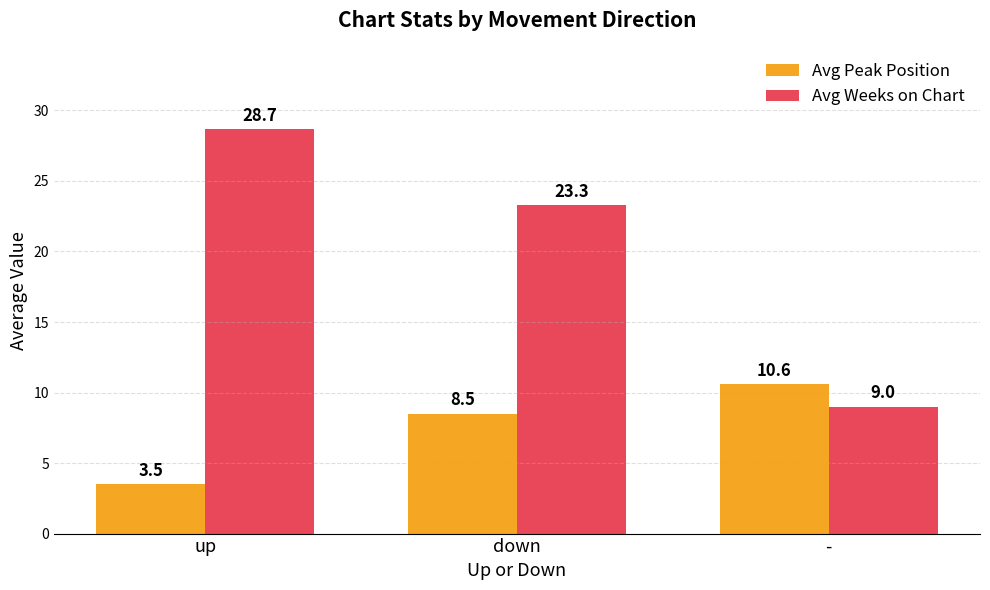

Reading left to right, extract all data points from this chart.

Avg Peak Position: up=3.5	down=8.5	-=10.6
Avg Weeks on Chart: up=28.7	down=23.3	-=9.0